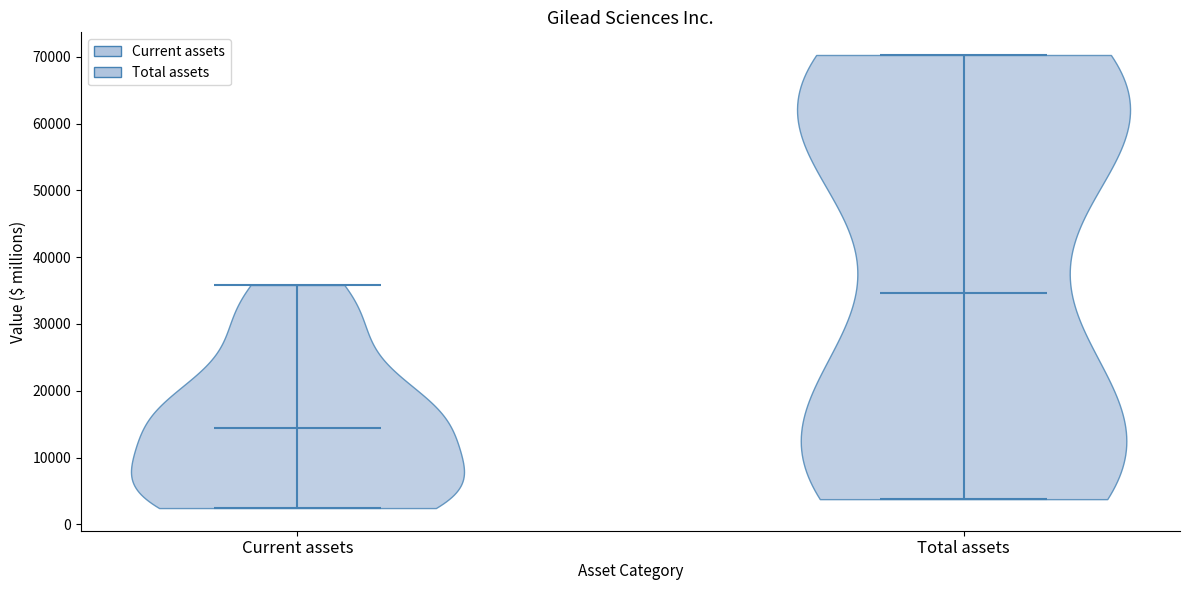

Reading left to right, read every violin against the y-axis: where its median line is, and the lowest and highest points it reaches. The values are not printed on the chart, so give them approximately, as read against the axis.

Current assets: median line 14000, lowest point 2000, highest point 36000
Total assets: median line 35000, lowest point 4000, highest point 70000